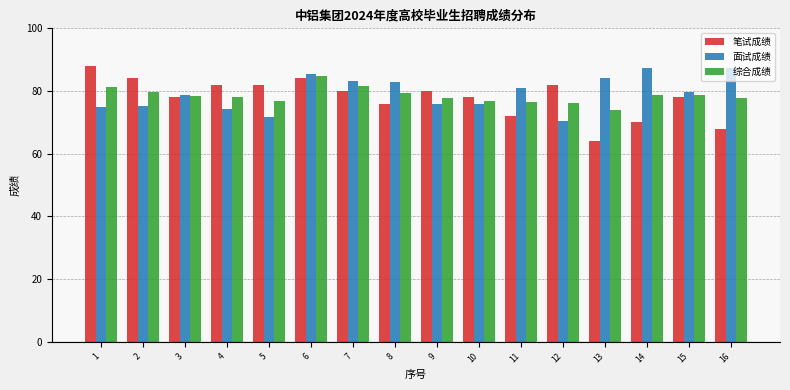

True or false: 综合成绩 has a value of 33.3 at 15.

False